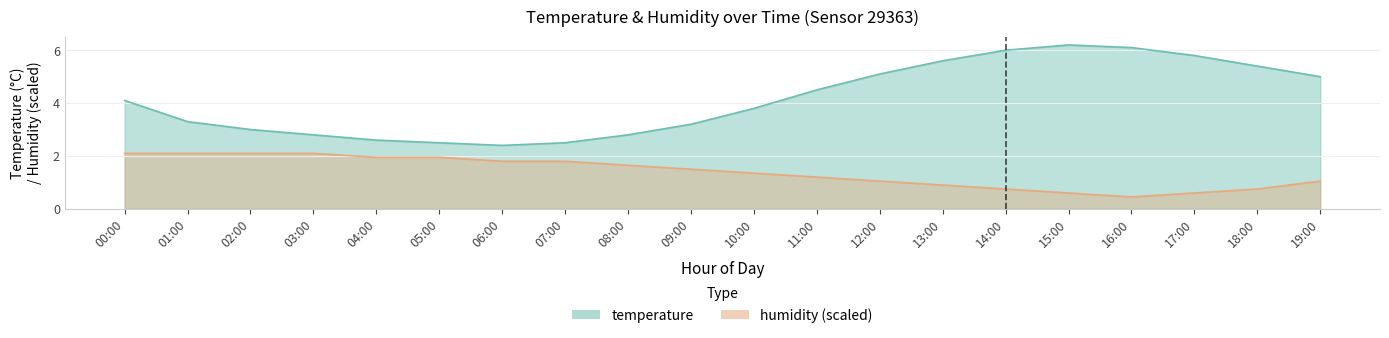

True or false: humidity and temperature cross at least once.

False